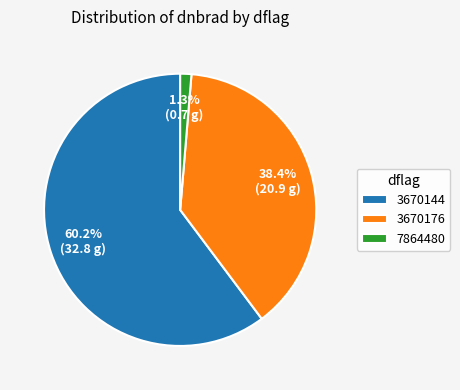

Is there a majority slice in this chart?

Yes